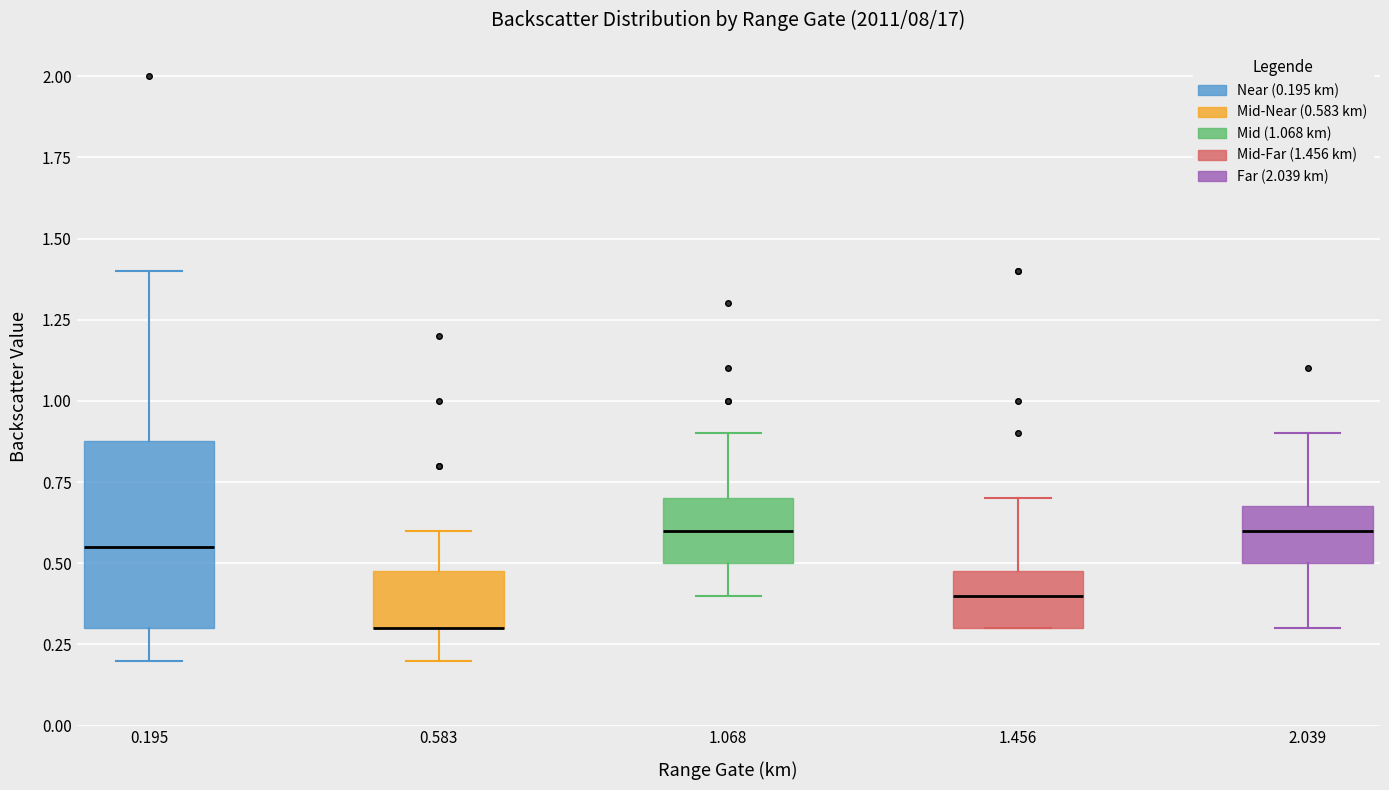

Reading left to right, read every box against the y-axis: the position of its median line, the range the box covers, and the ends of its whiskers. The values are not printed on the chart, so give them approximately, as read against the axis.

0.195: median 0.55, box 0.30 to 0.90, whiskers 0.20 to 1.40
0.583: median 0.30 (drawn on the box's lower edge), box 0.30 to 0.50, whiskers 0.20 to 0.60
1.068: median 0.60, box 0.50 to 0.70, whiskers 0.40 to 0.90
1.456: median 0.40, box 0.30 to 0.50, whiskers 0.30 to 0.70
2.039: median 0.60, box 0.50 to 0.70, whiskers 0.30 to 0.90